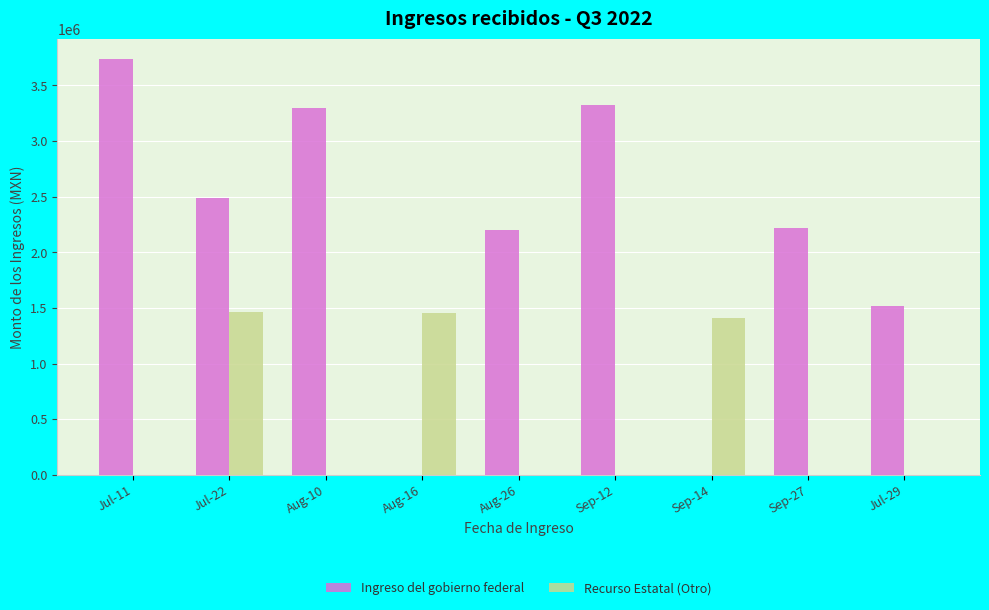

Which series has the largest total across all categories?

Ingreso del gobierno federal